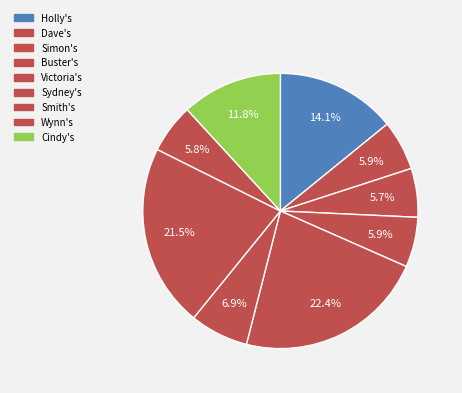

What is the change in value from Smith's to Wynn's?

-549